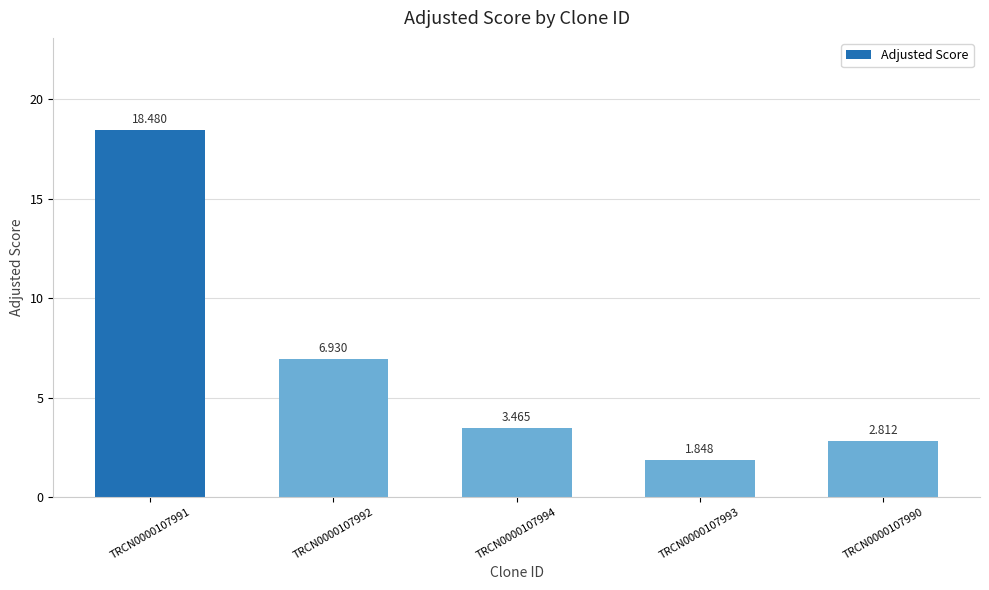

What is the change in value from TRCN0000107991 to TRCN0000107993?

-16.6